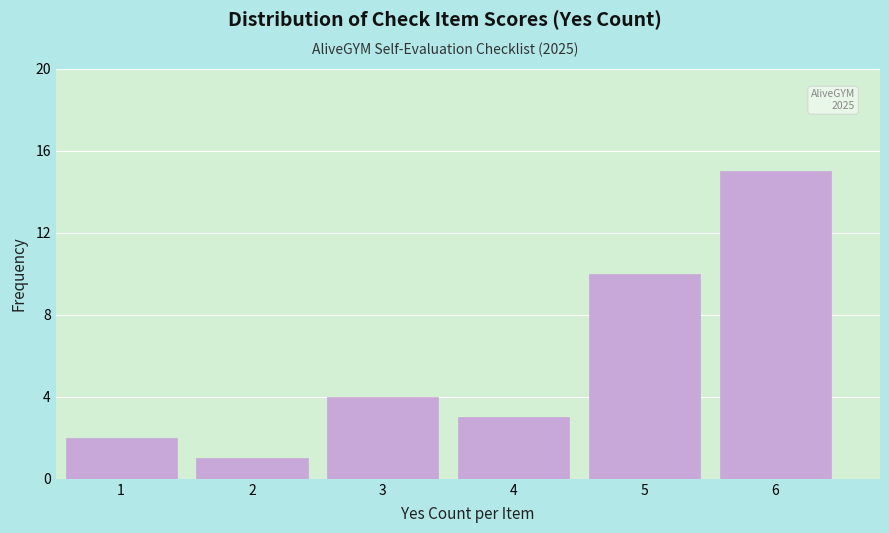

Which range on the x-axis has the tallest bar?

5.5 to 6.5